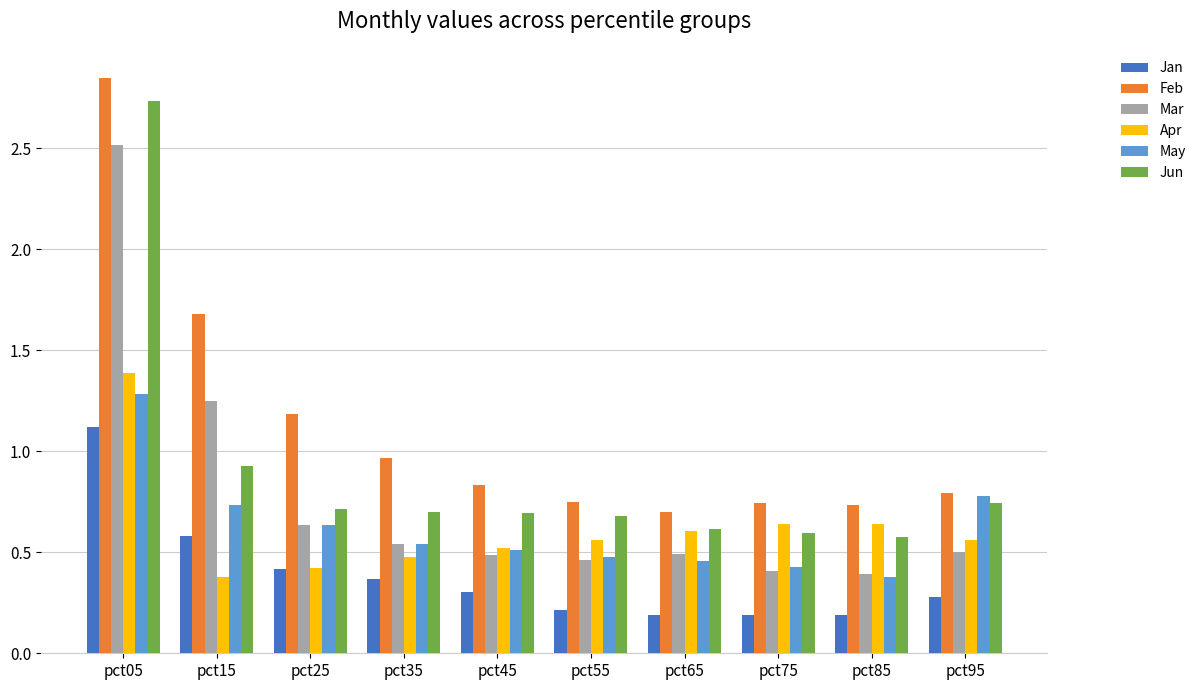

Count the Mar values in the range 0 to 1.

8